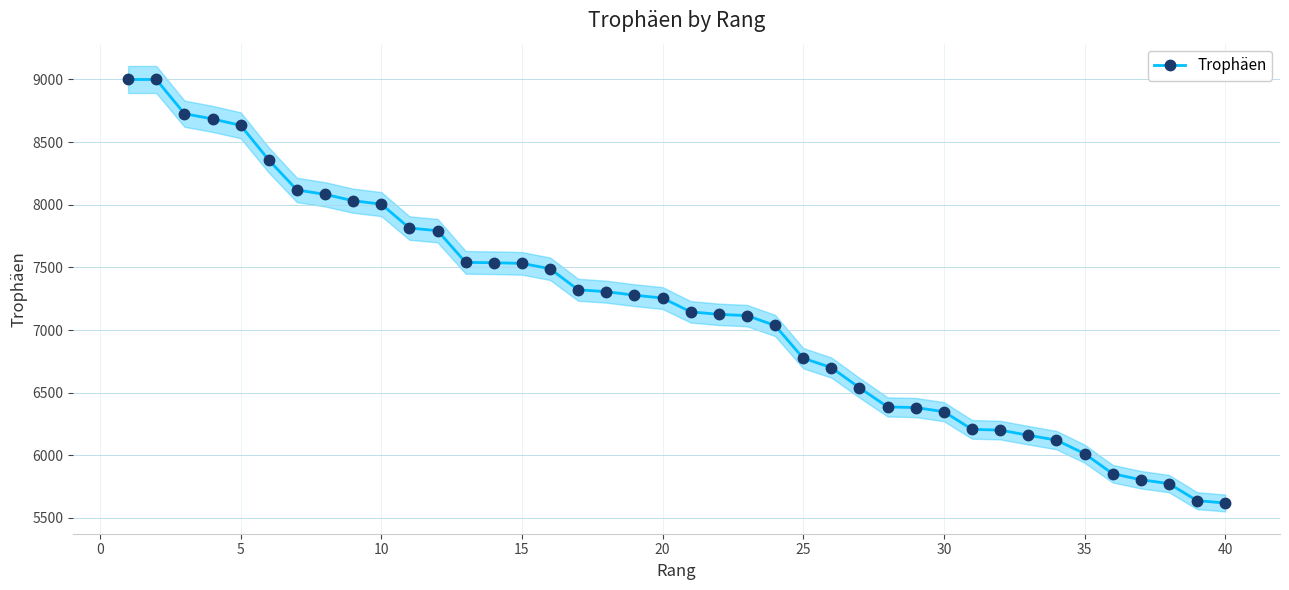

The value of Trophäen at 5 is 13935. True or false?

False